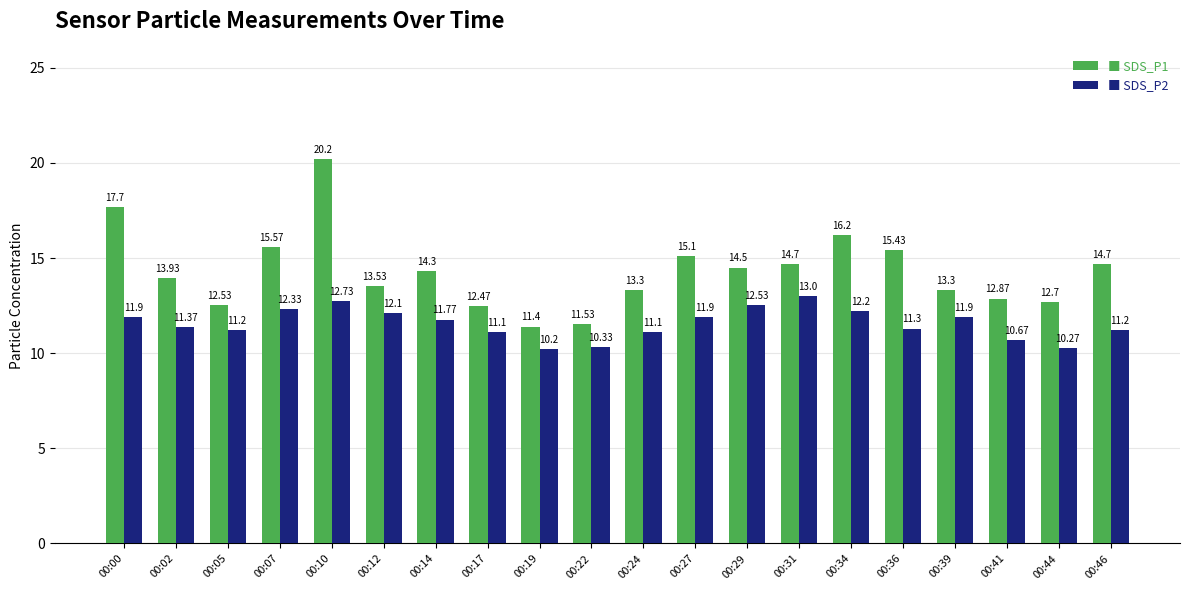

What is the spread (max minus min) of values at 00:00?

5.8